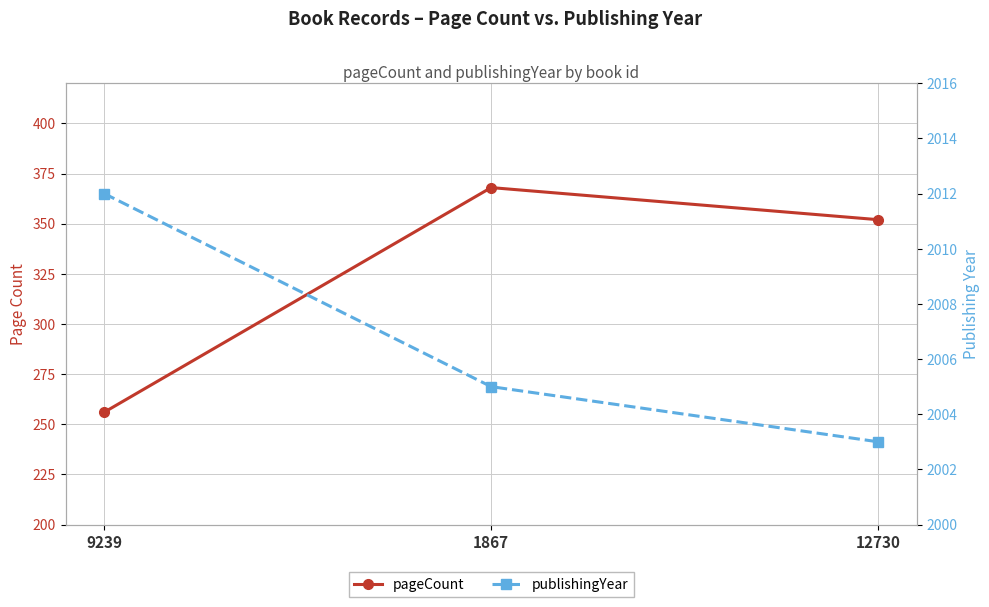

What is the sum of all publishingYear values?

6020